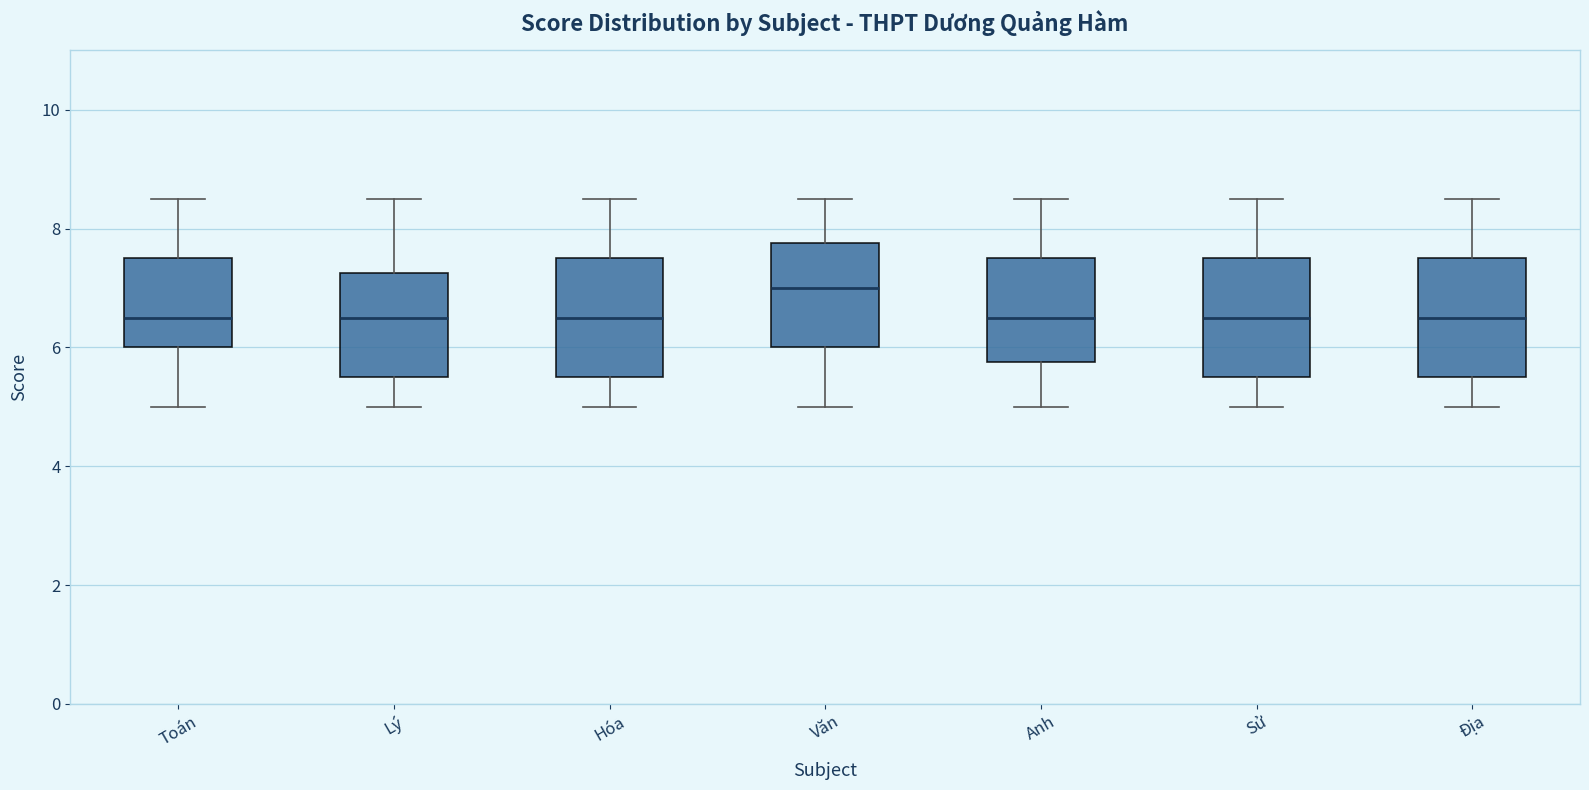

Reading left to right, transcribe this box plot: for each box, give where its median line is, the range the box spans, and where its two whiskers end, as read against the y-axis. The values are not printed on the chart, so give them approximately, as read against the axis.

Toán: median 6.6, box 6.0 to 7.6, whiskers 5.0 to 8.6
Lý: median 6.6, box 5.6 to 7.2, whiskers 5.0 to 8.6
Hóa: median 6.6, box 5.6 to 7.6, whiskers 5.0 to 8.6
Văn: median 7.0, box 6.0 to 7.8, whiskers 5.0 to 8.6
Anh: median 6.6, box 5.8 to 7.6, whiskers 5.0 to 8.6
Sử: median 6.6, box 5.6 to 7.6, whiskers 5.0 to 8.6
Địa: median 6.6, box 5.6 to 7.6, whiskers 5.0 to 8.6